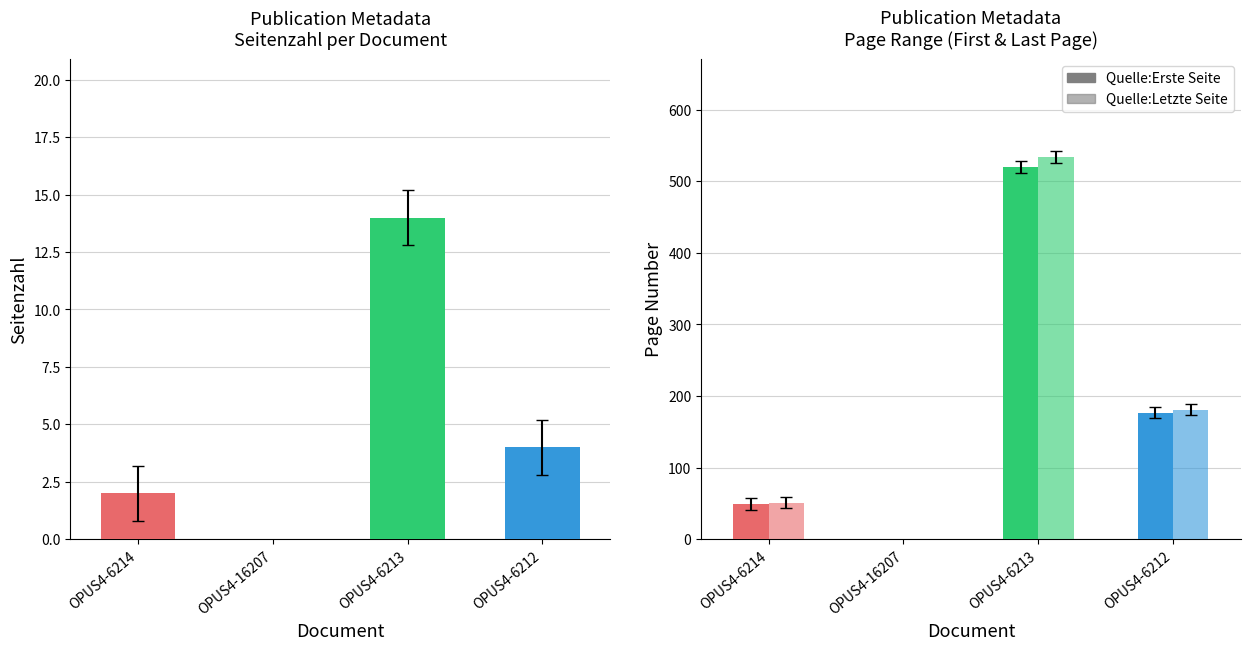

What position from the left is OPUS4-16207?

2